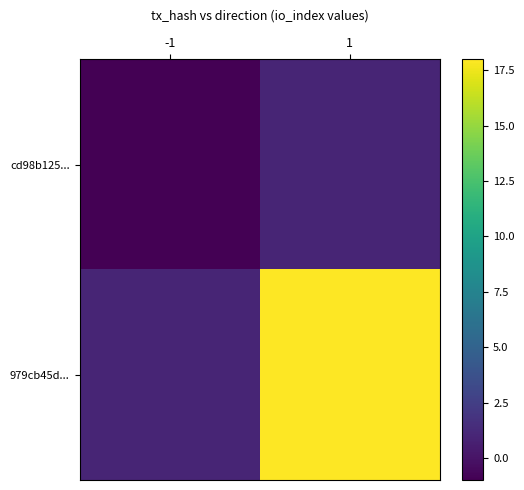

What is the difference between the highest and lowest values at -1?

2